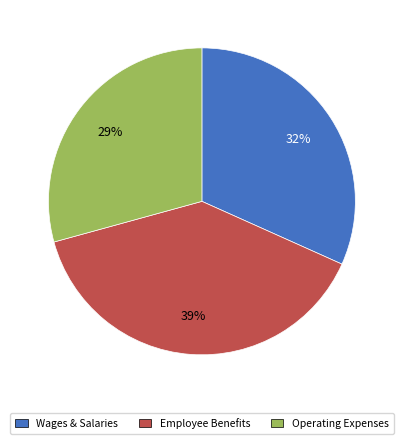

To the nearest percent, what is the difference between the largest and smallest slice percentages?

10%